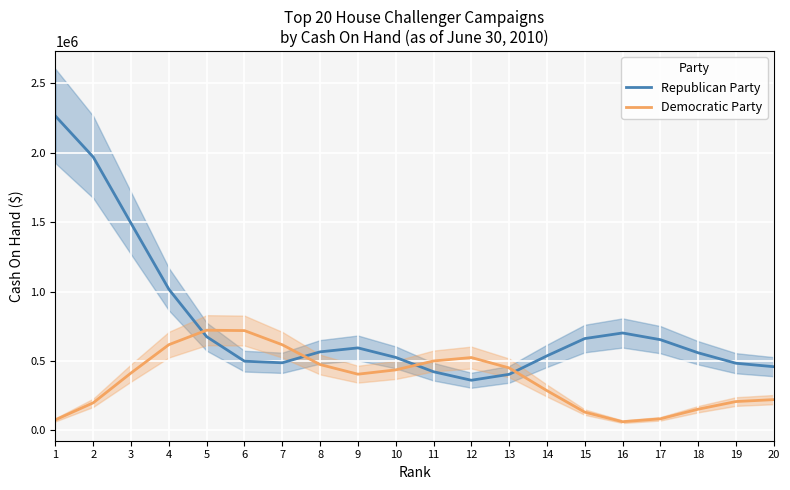

How many series are shown in this chart?

2